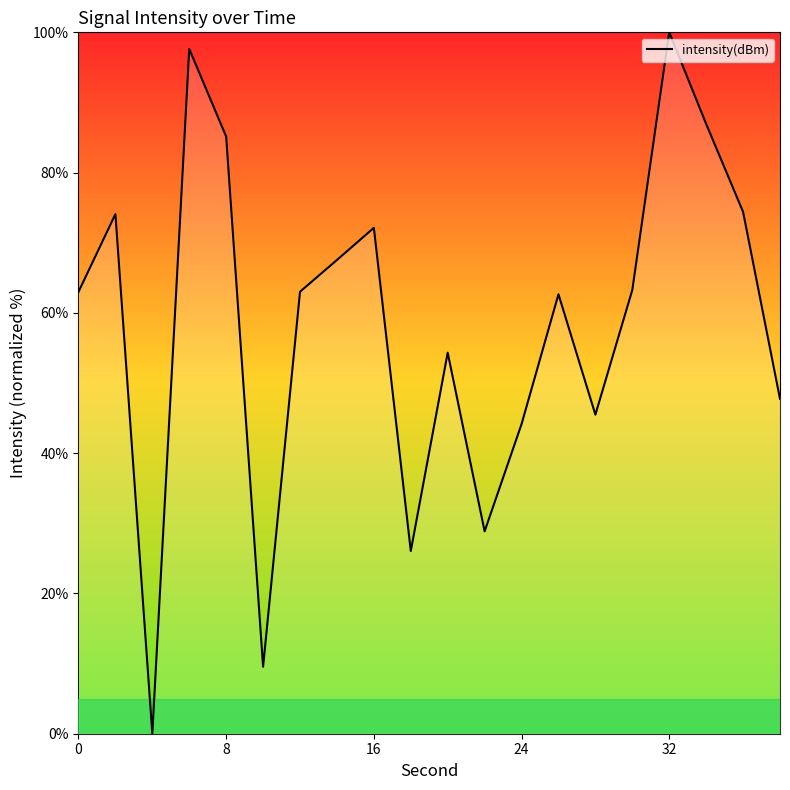

What is the greatest value displayed?

100.0